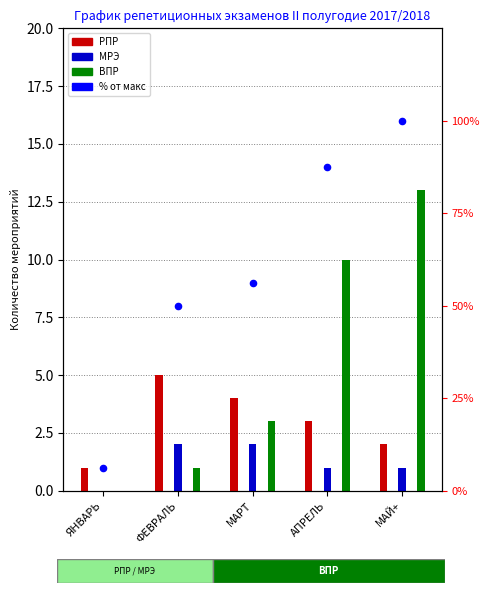

Which series contains the lowest Y value?

МРЭ